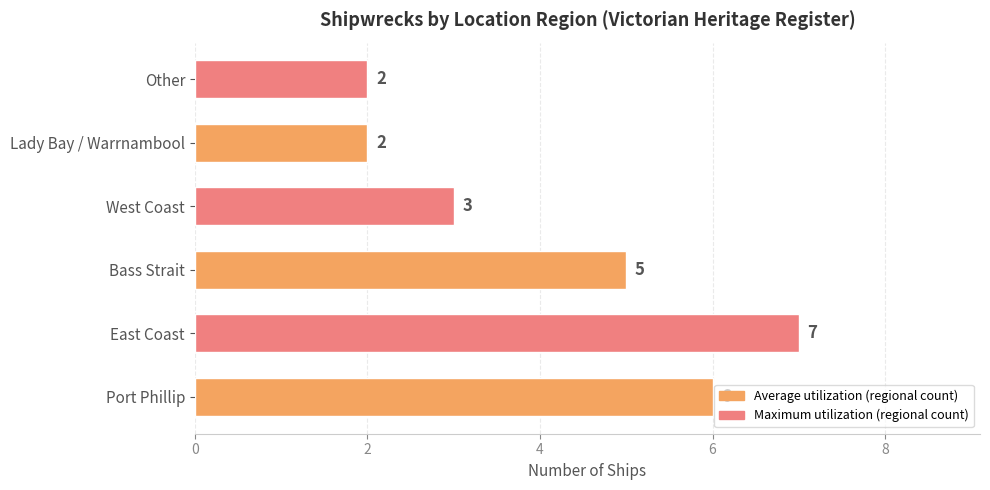

What is the difference between the maximum and minimum values?

5